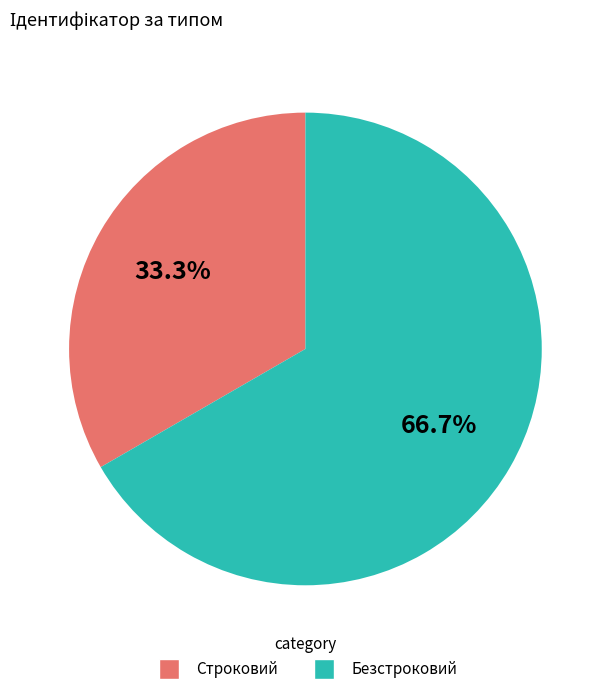

How many segments does this pie chart have?

2